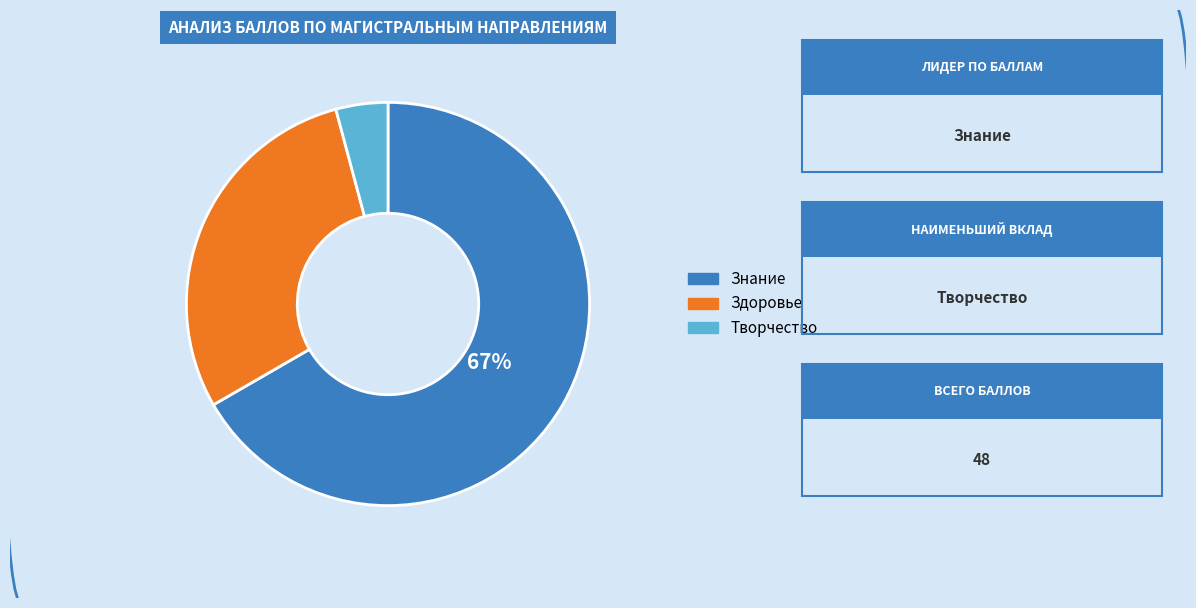

The Здоровье slice represents 34% of the pie. True or false?

False